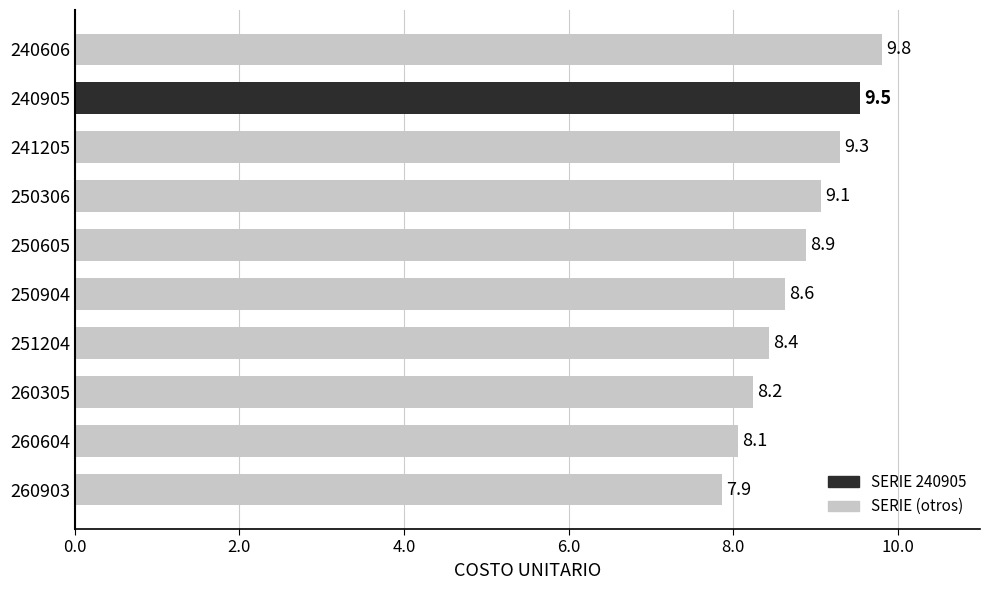

What is the difference between the second highest and second lowest values?

1.5